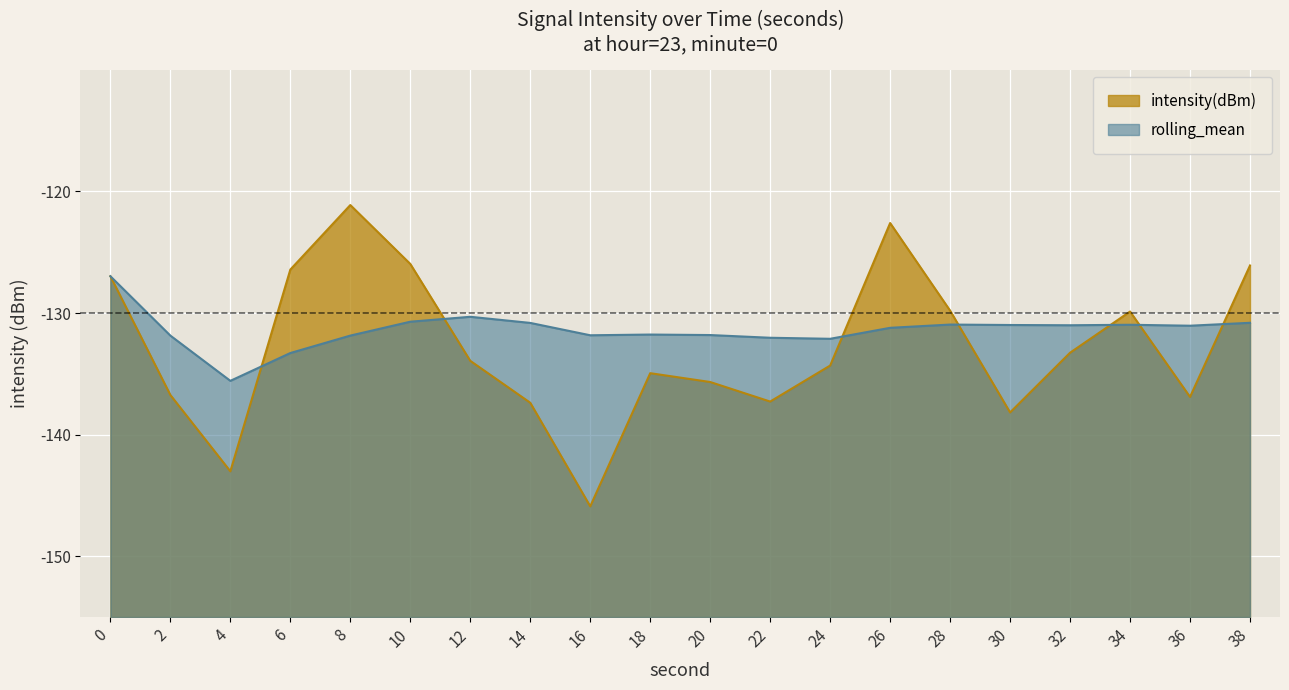

The value of intensity(dBm) at 10 is -126.0. True or false?

True